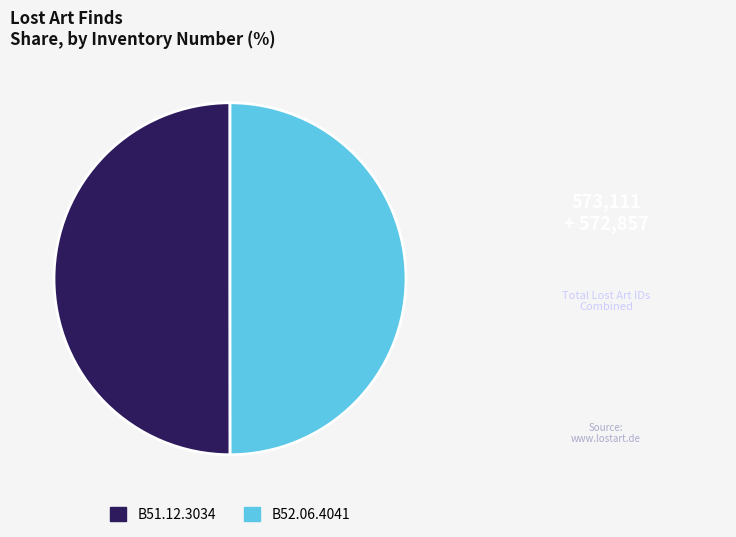

Do B51.12.3034 and B52.06.4041 together represent more than half of the pie?

Yes